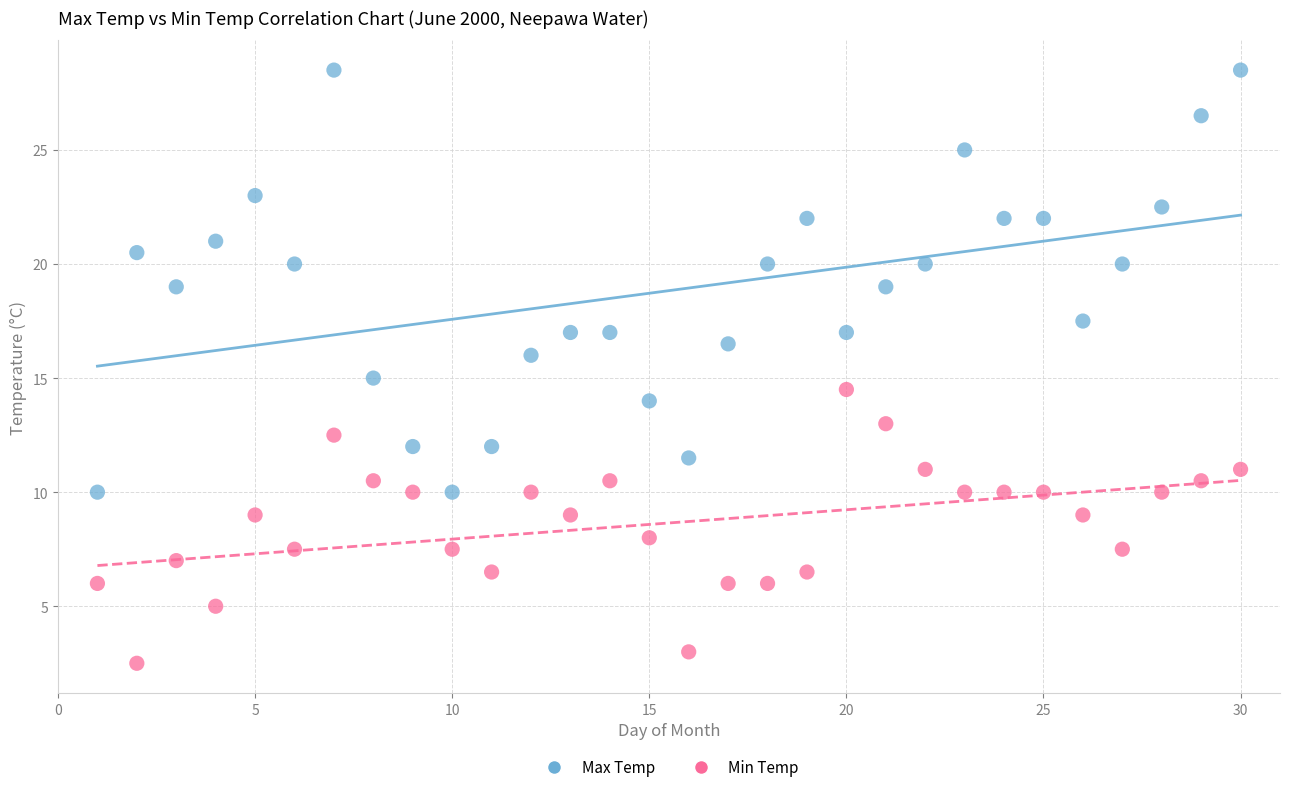

Which series contains the highest Y value?

Max Temp